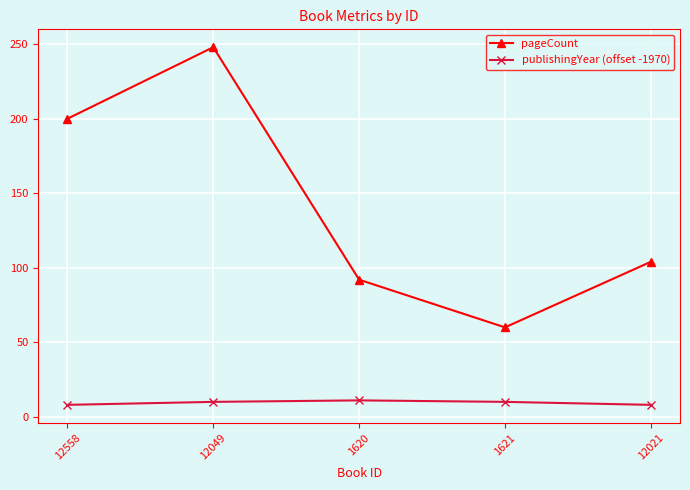

Rank the series by their maximum value, from lowest to highest.

publishingYear (offset -1970), pageCount